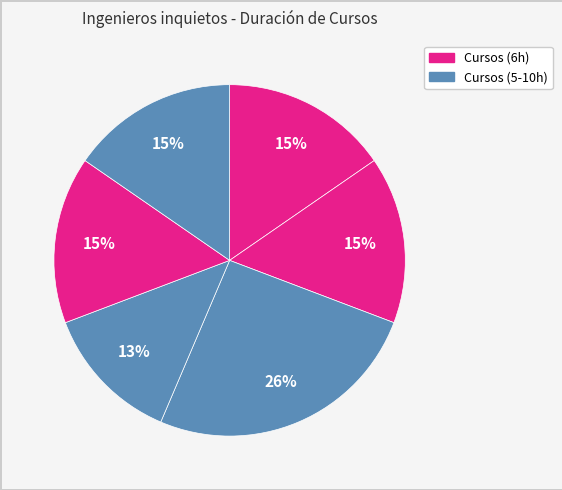

How many slices are in this pie chart?

6